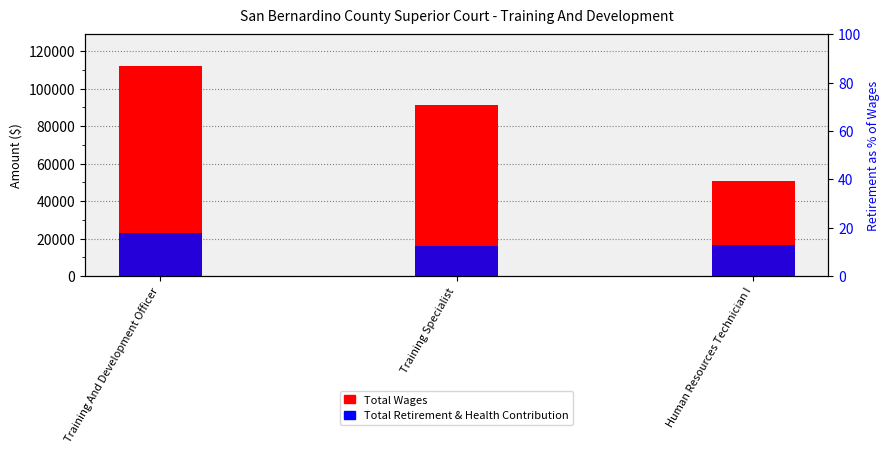

What is the difference between the Total Wages values at Training Specialist and Training And Development Officer?

20669